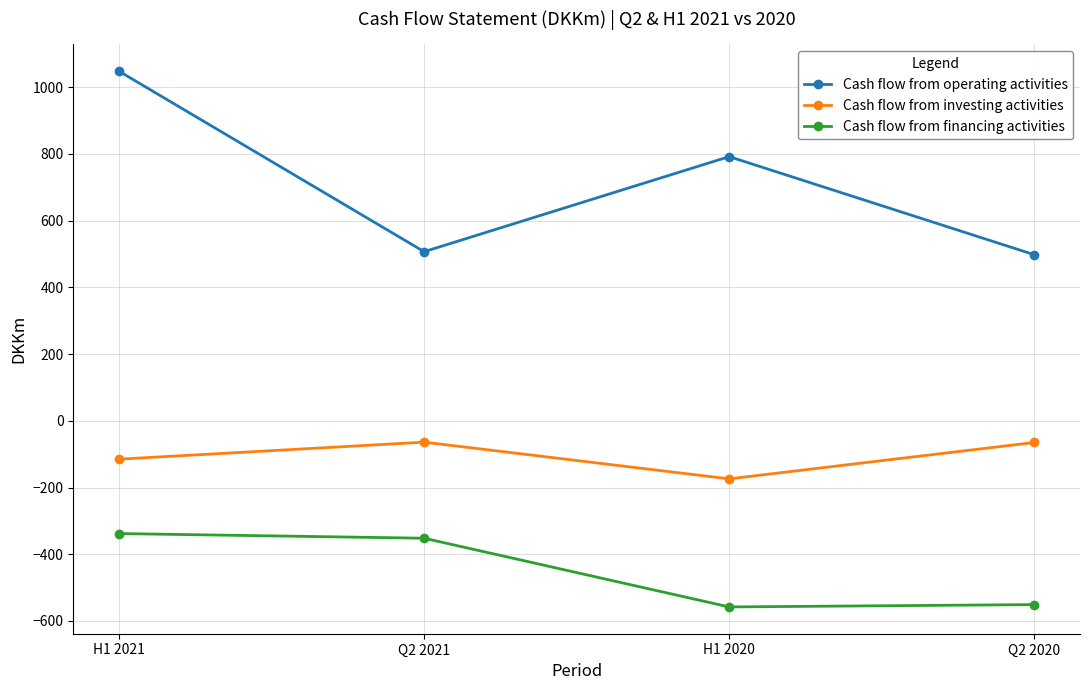

True or false: Cash flow from investing activities has more than 1 interior local peaks.

False